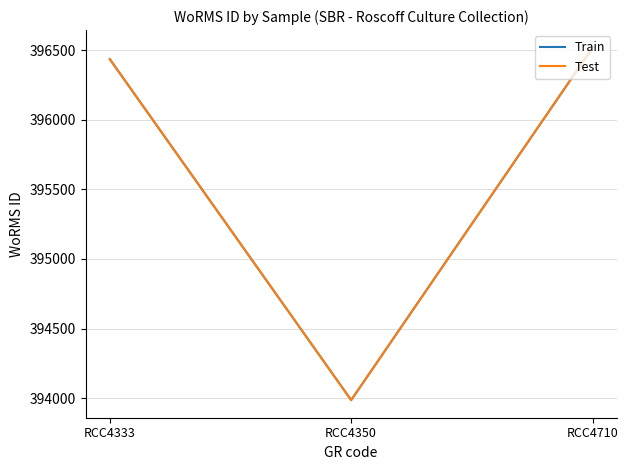

At how many categories does at least one series exceed 395400?

2